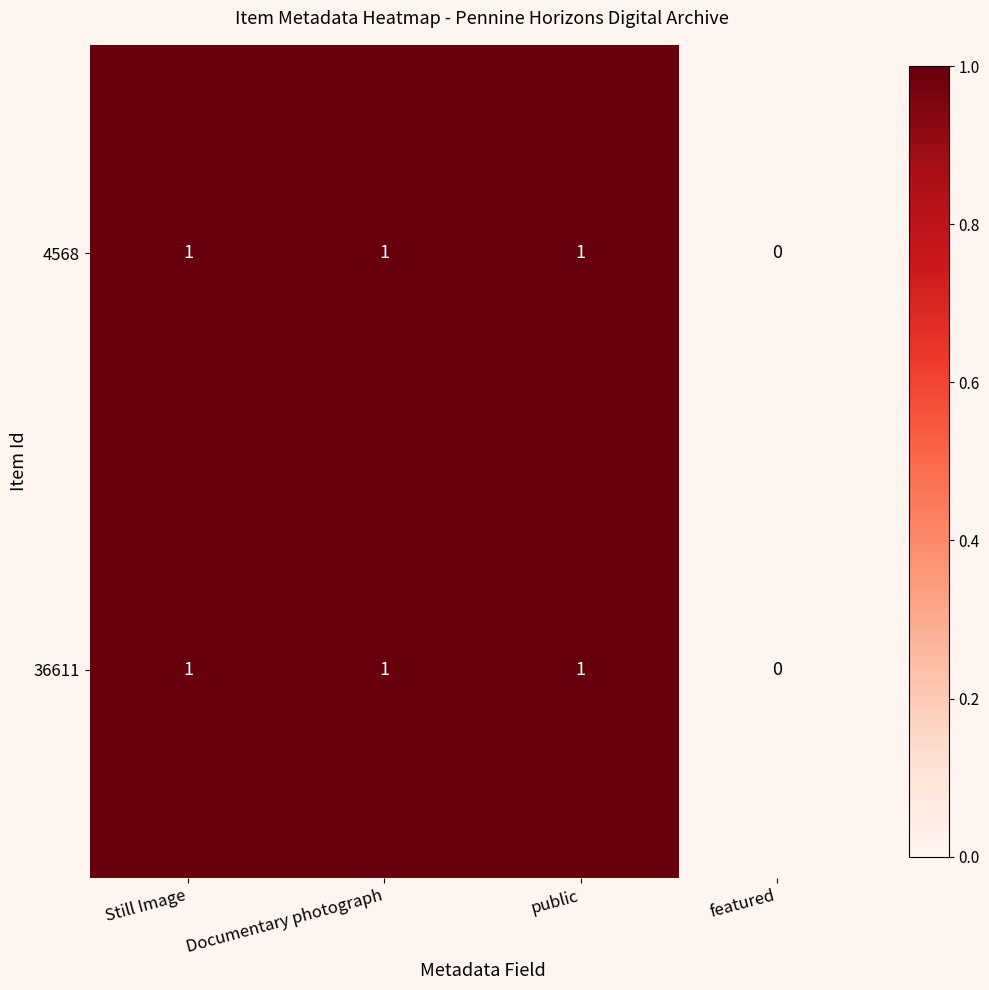

What is the sum of all 4568 values?

3